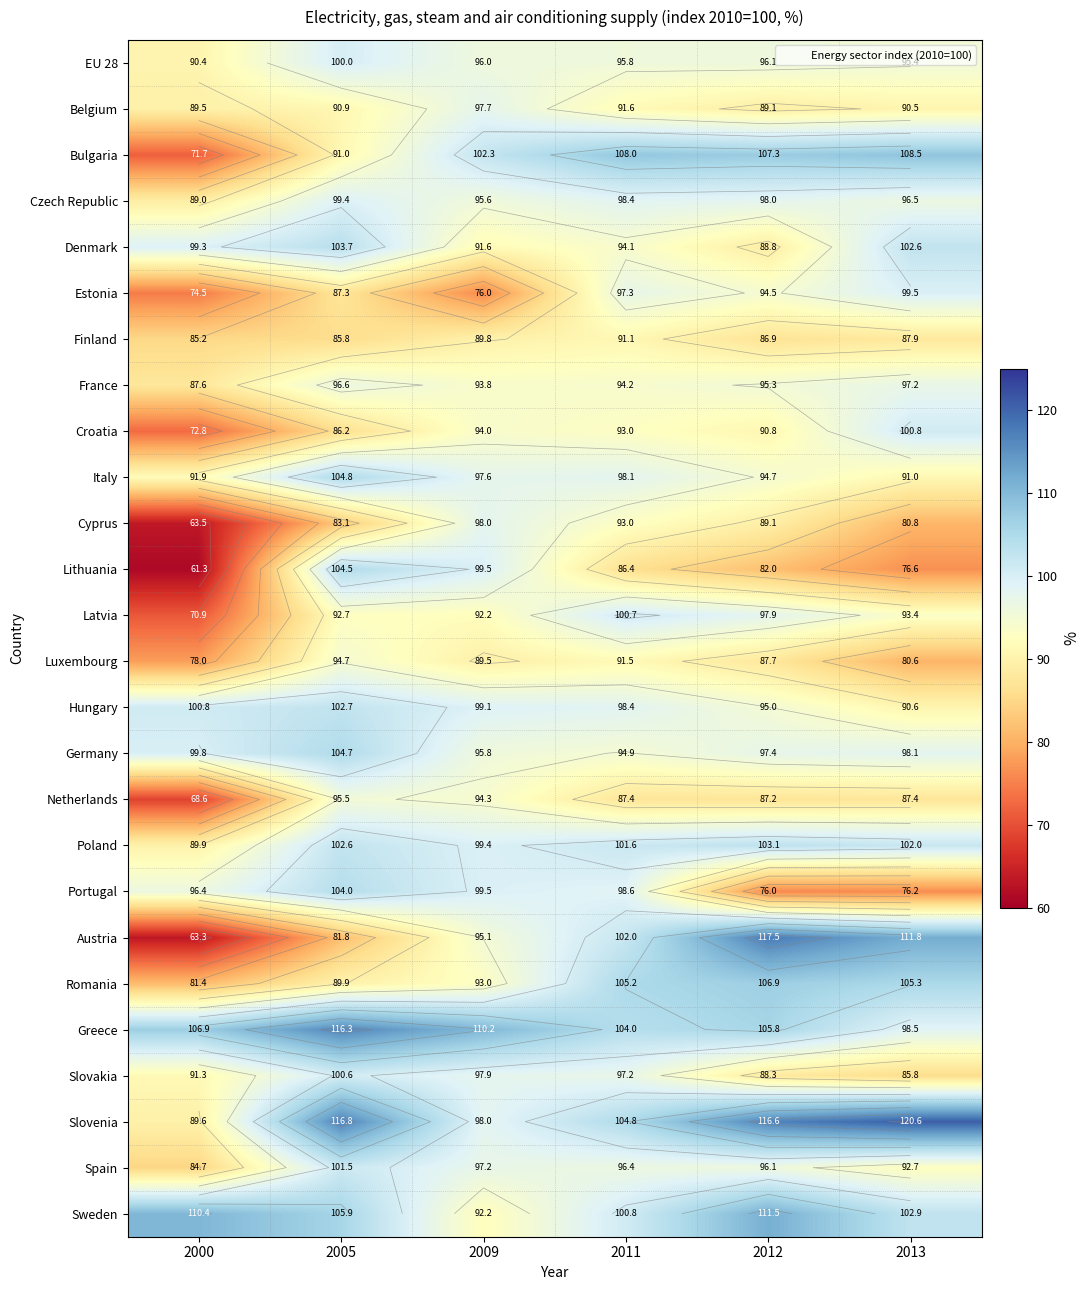

What is the difference between the second highest and second lowest values in the Poland series?

3.2